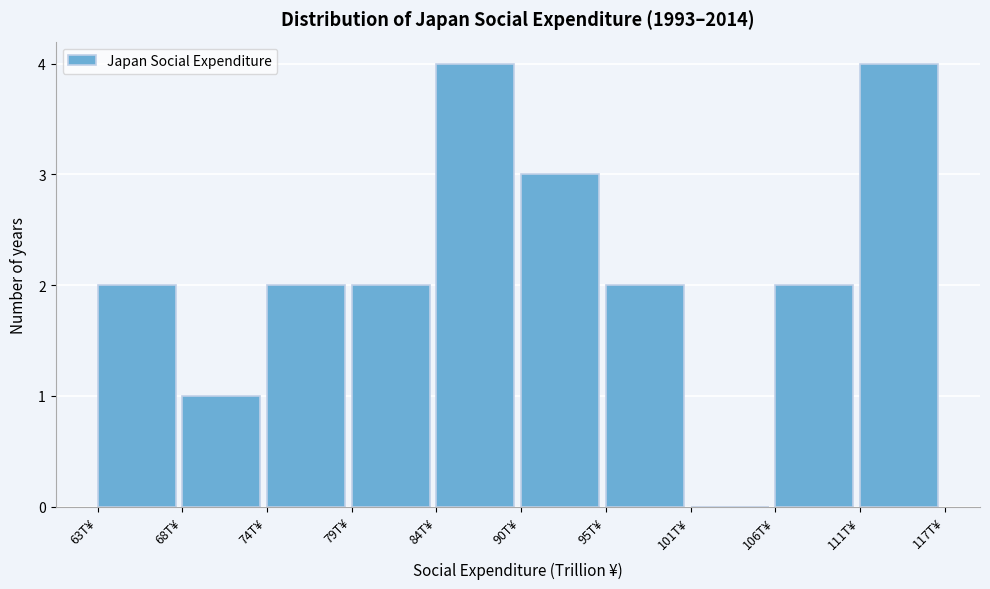

Reading left to right, list every bar in this chart as the range it spans on the x-axis followed by its height. Neither the bar edges nor the heights are printed on the chart, so give them approximately, as read against the axes.

63 to 68: 2
68 to 74: 1
74 to 79: 2
79 to 84: 2
84 to 90: 4
90 to 95: 3
95 to 101: 2
101 to 106: 0
106 to 111: 2
111 to 117: 4